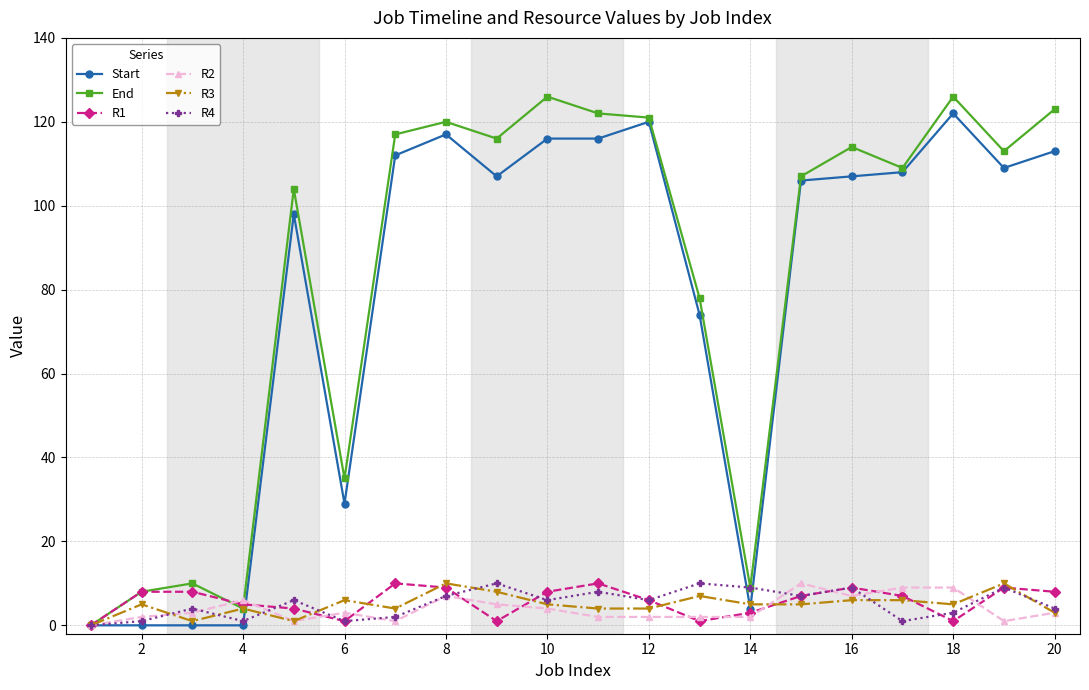

At how many categories does at least one series exceed 39?

14